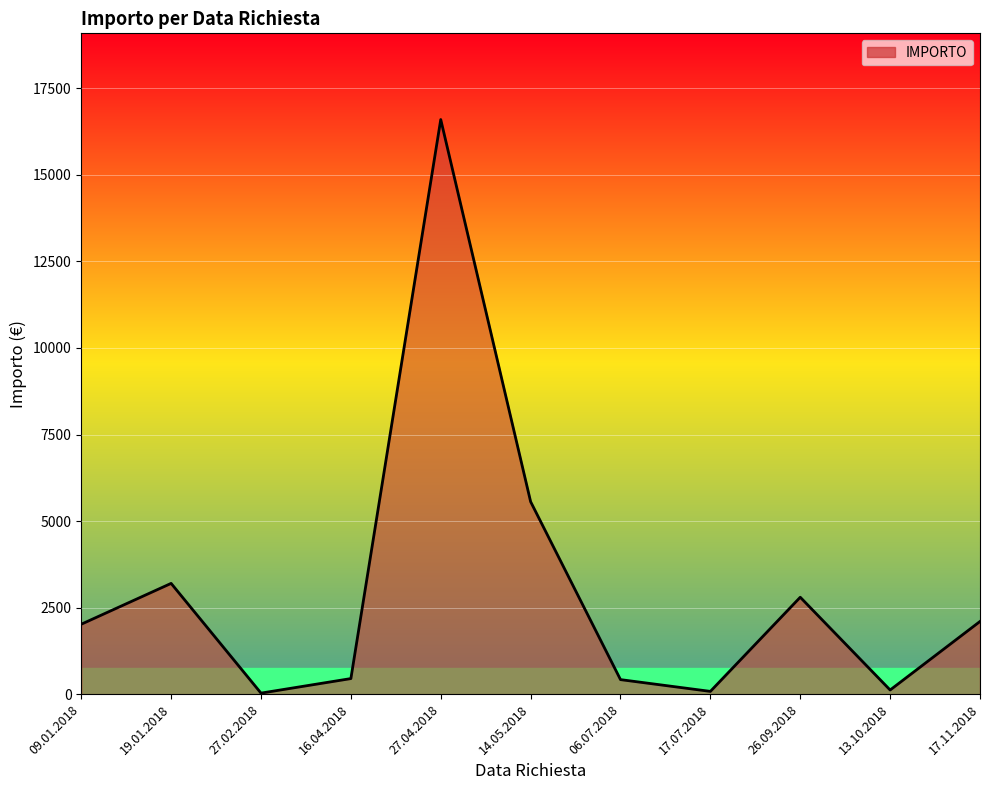

Read the value at 13.10.2018, to the nearest 10.

120